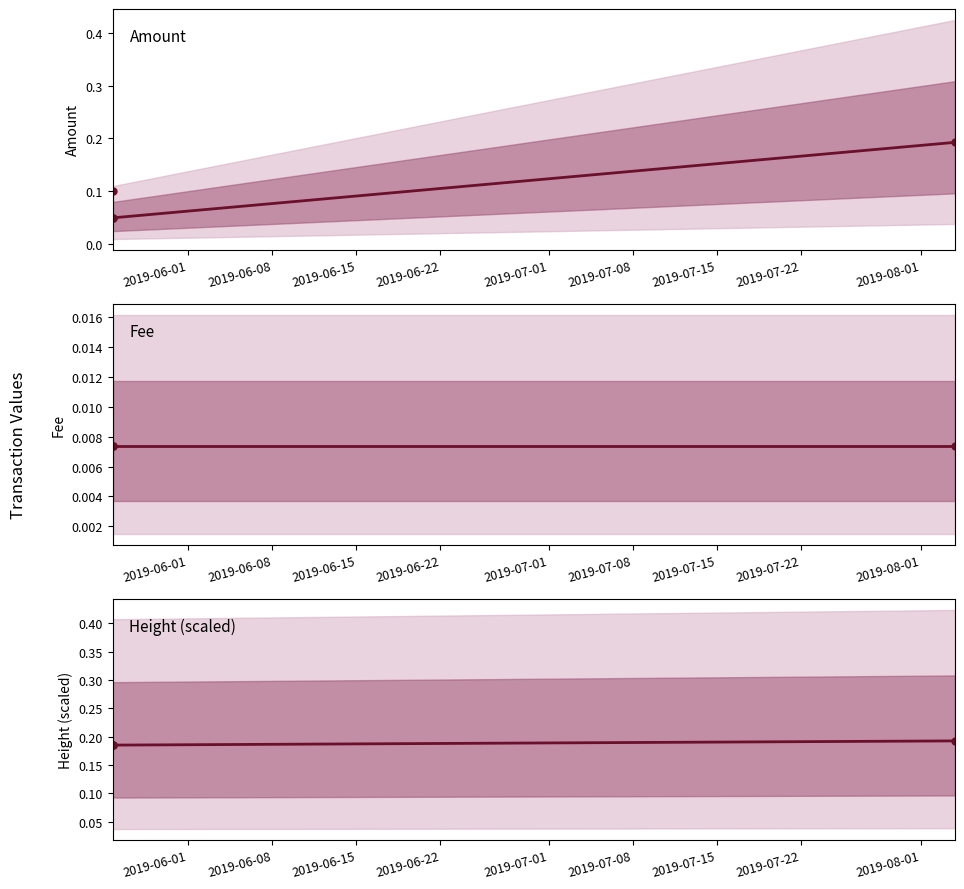

True or false: Height (scaled) and Amount cross at least once.

False